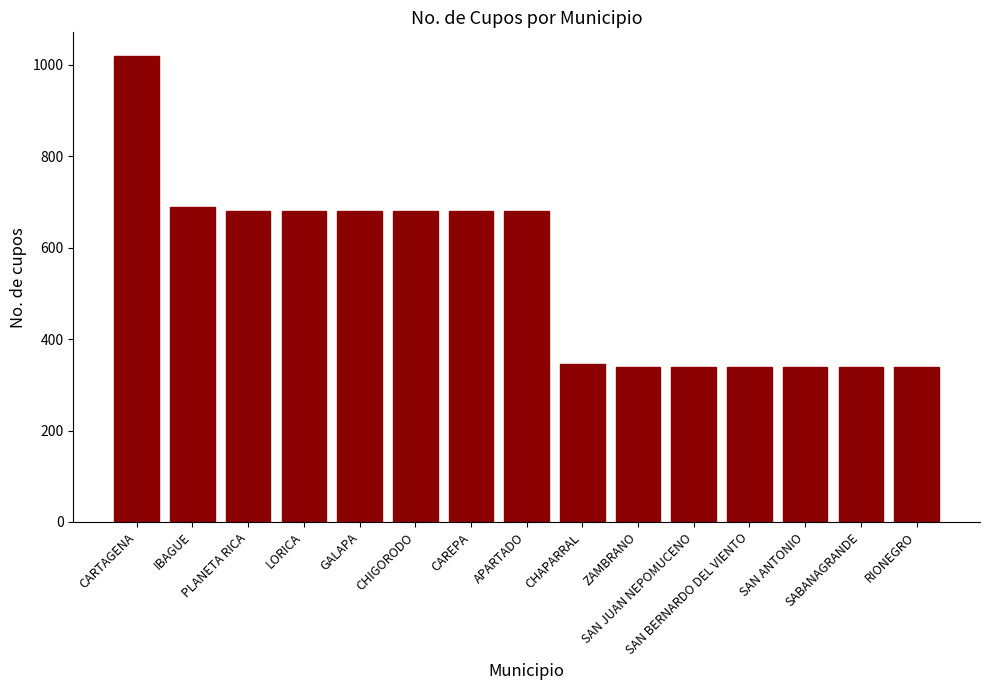

Reading left to right, transcribe all the data shown in this chart.

1020	690	680	680	680	680	680	680	345	340	340	340	340	340	340